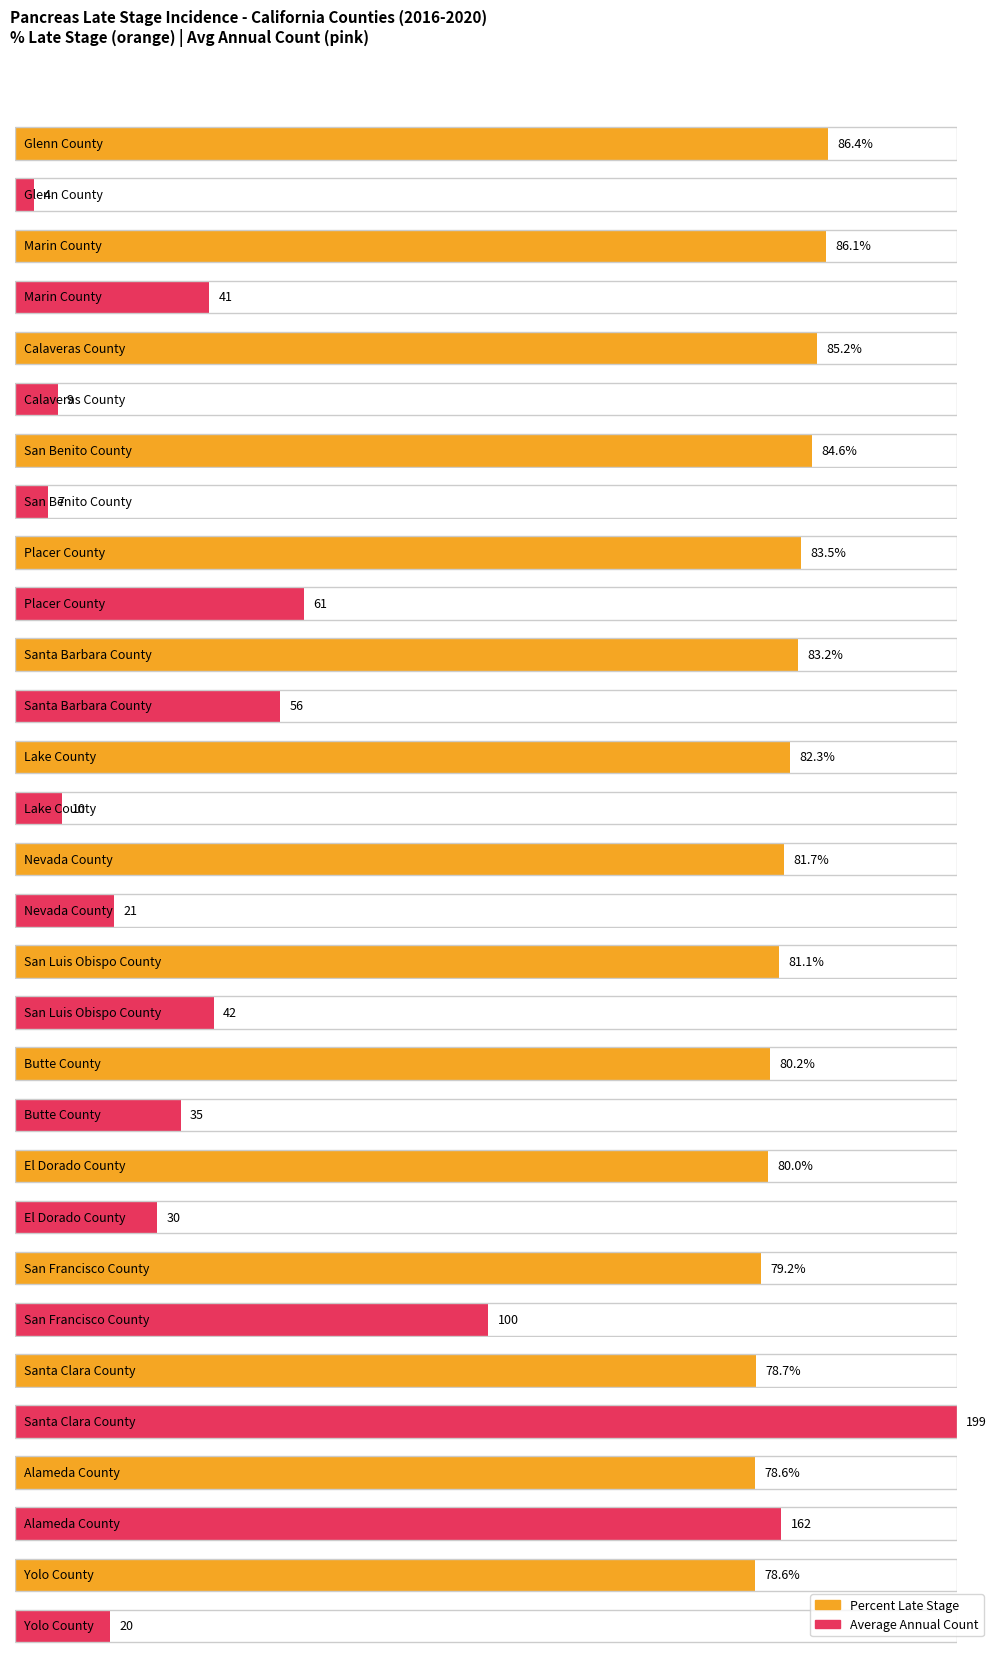

Where is the data nearest to the value 82?

Lake County